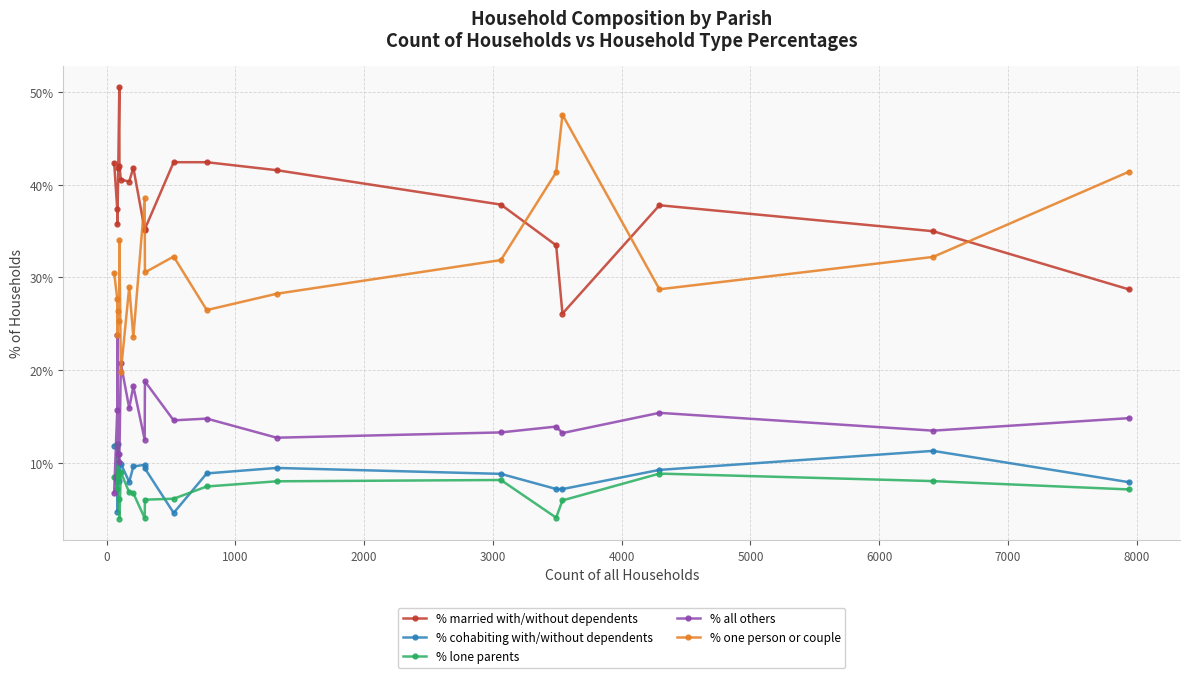

Which series has the largest total across all categories?

% married with/without dependents